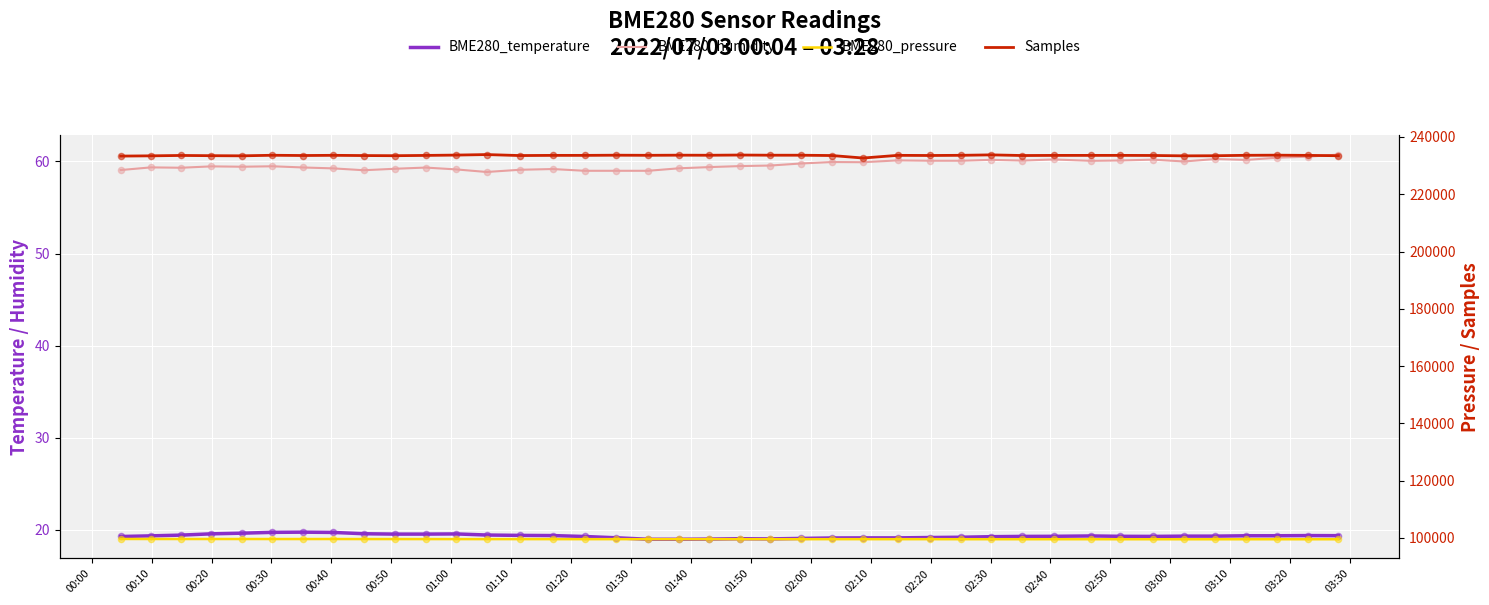

Which series reaches the maximum Y coordinate?

Samples